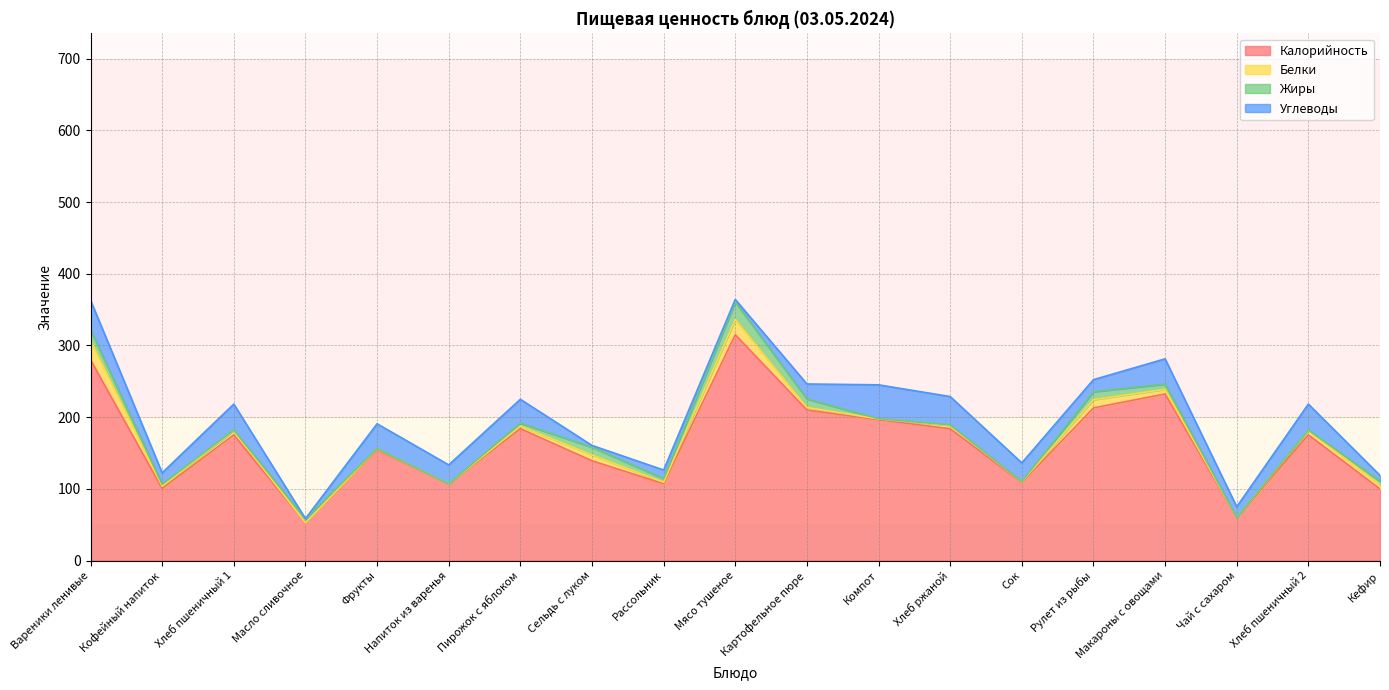

The Углеводы series shows 35.2 at Макароны с овощами. True or false?

True